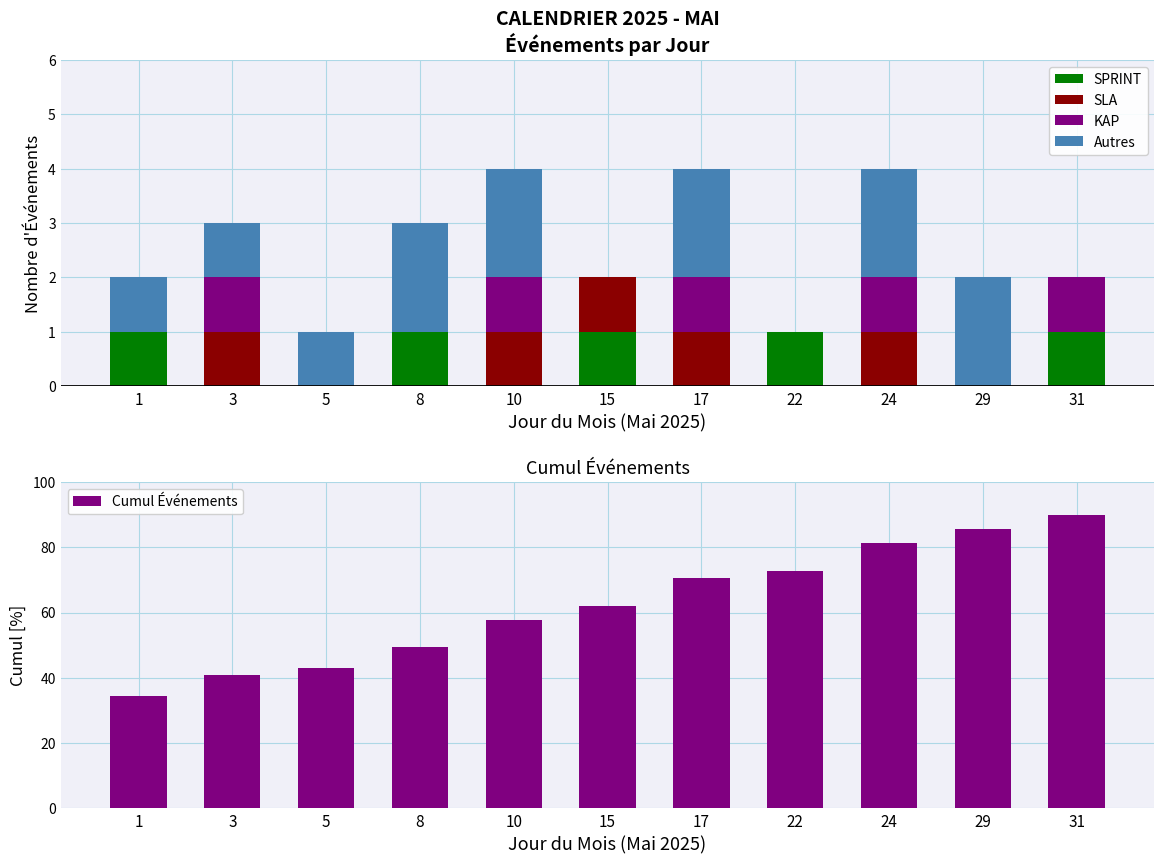

Between 3 and 17, which series saw the biggest shift?

Cumul Événements